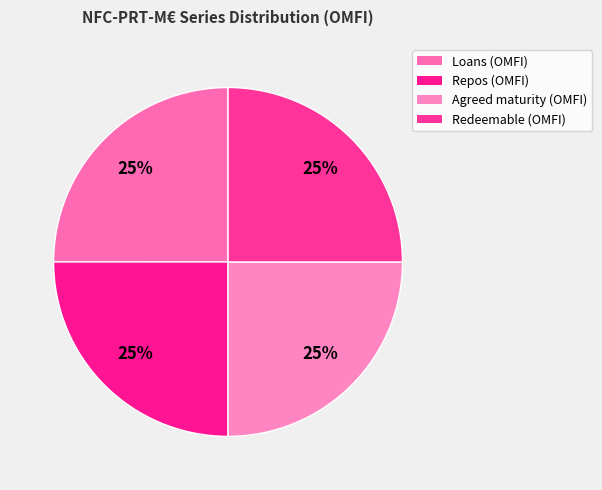

How many slices are in this pie chart?

4